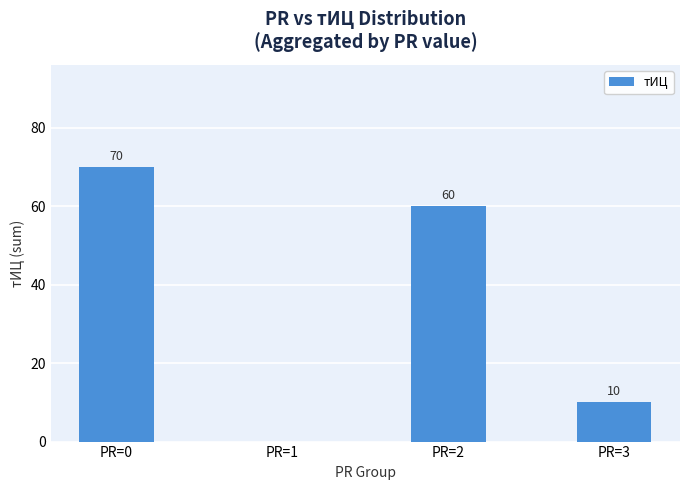

The chart shows a value of 60 at PR=2. True or false?

True